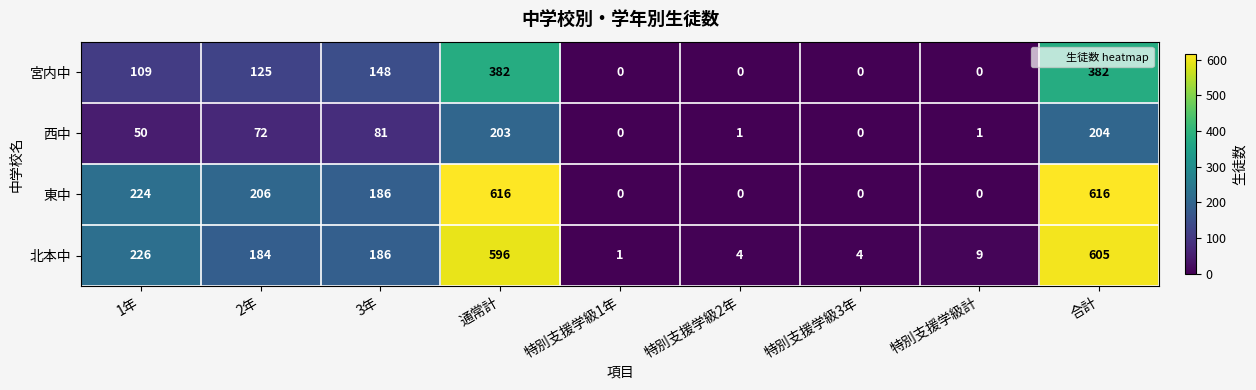

True or false: 西中 has a value of 0 at 特別支援学級1年.

True